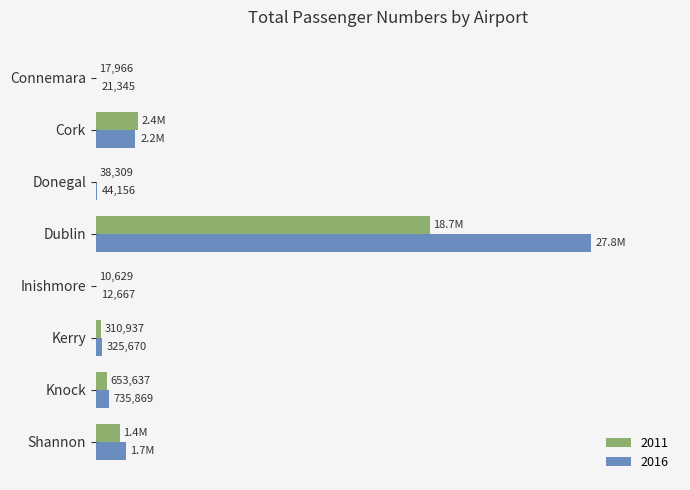

Read the 2011 value at Cork, to the nearest 50.

2356650